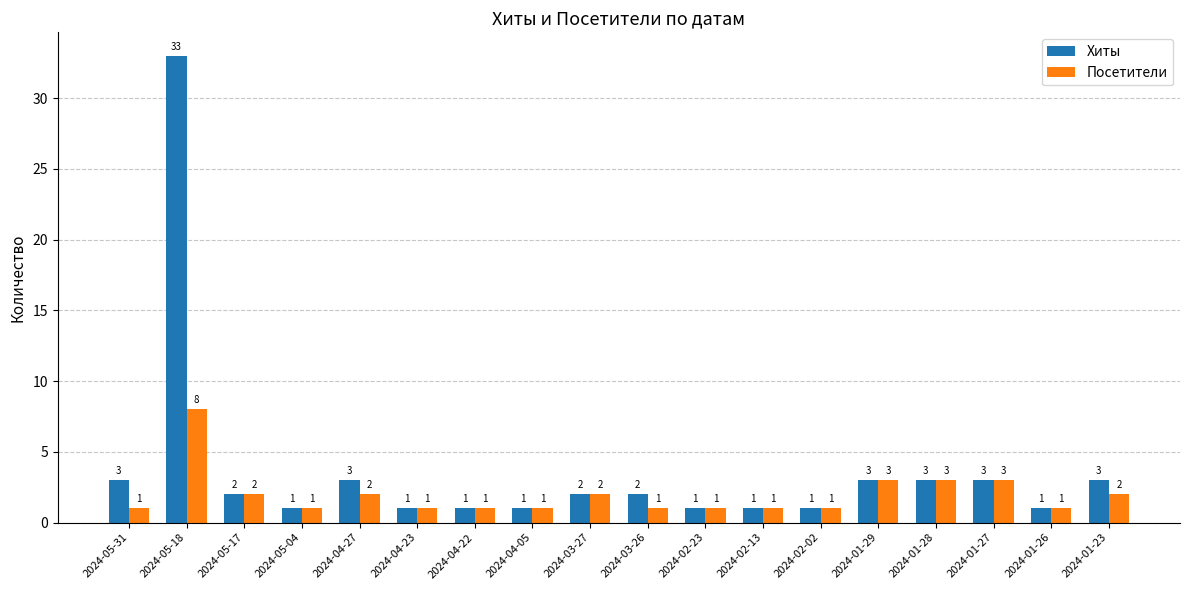

What is the difference between the maximum and minimum values in the Посетители series?

7